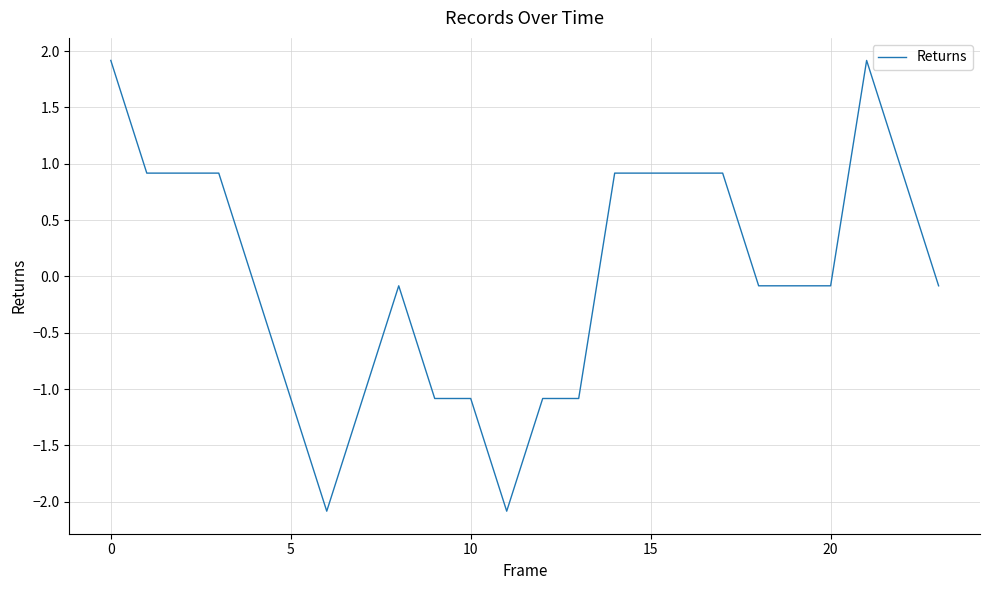

What is the minimum value shown in the chart?

-2.1